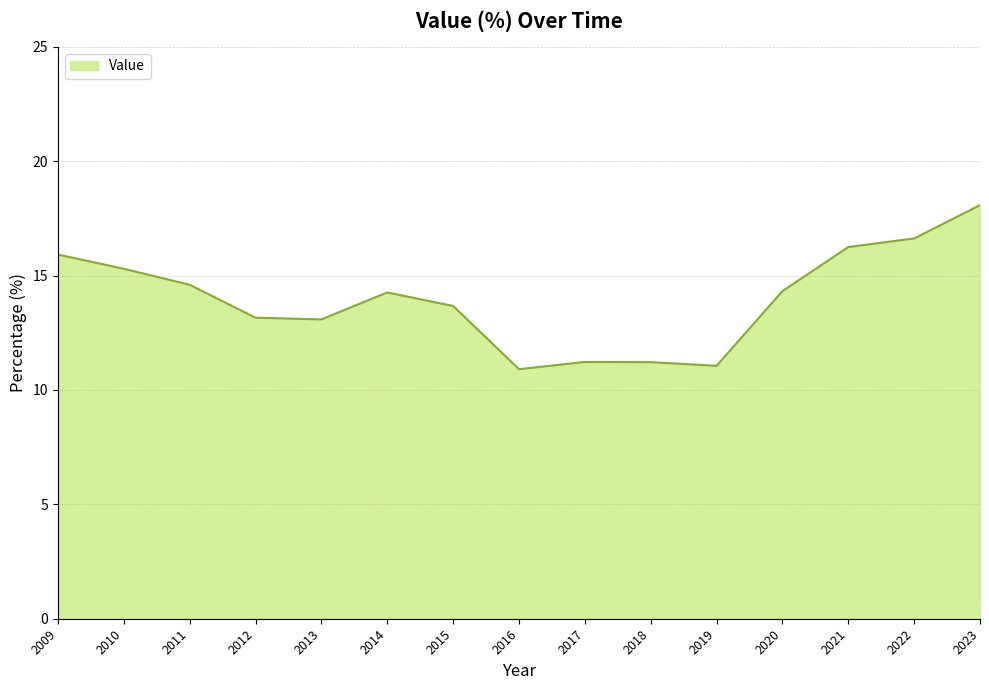

The value at 2020 is 19.3. True or false?

False